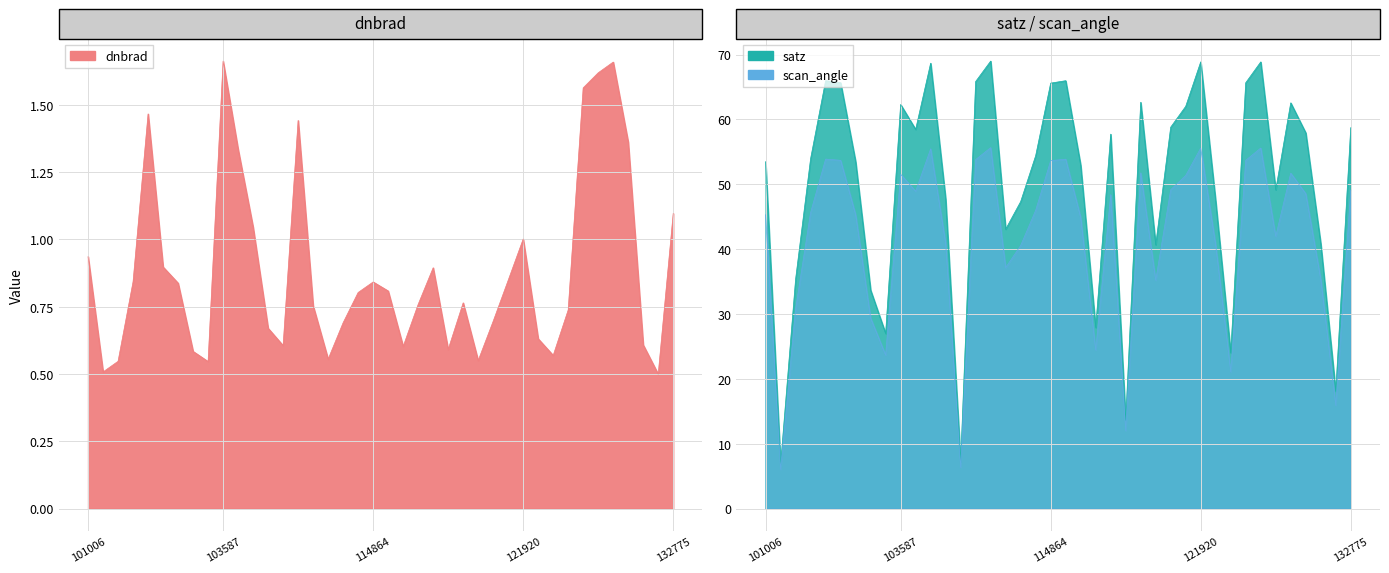

At which label does dnbrad reach its minimum?

132415